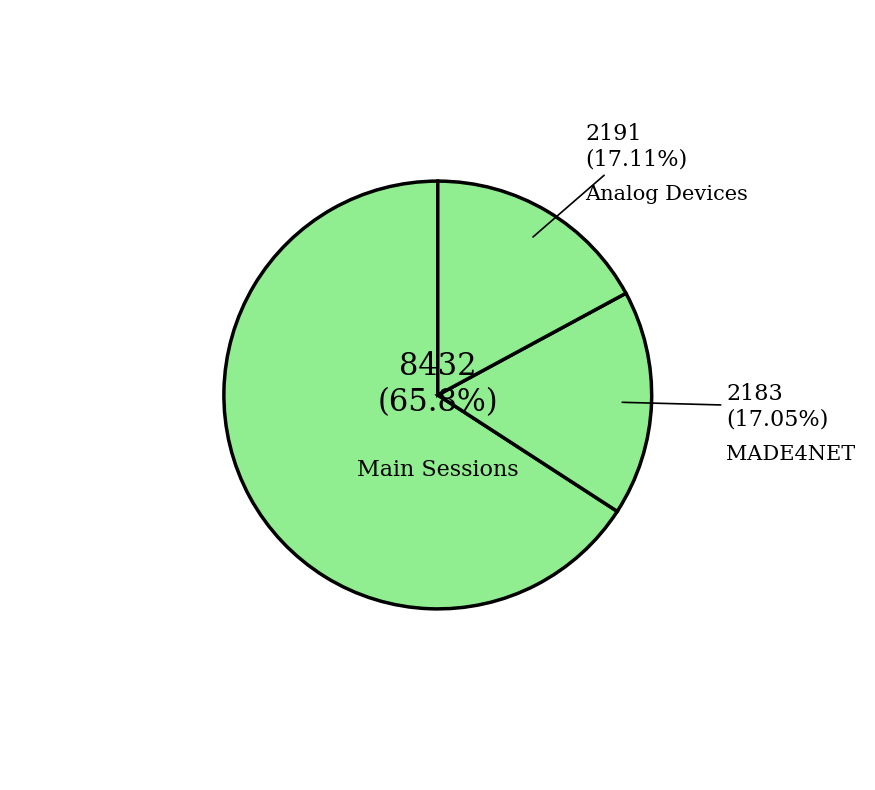

How many segments does this pie chart have?

3